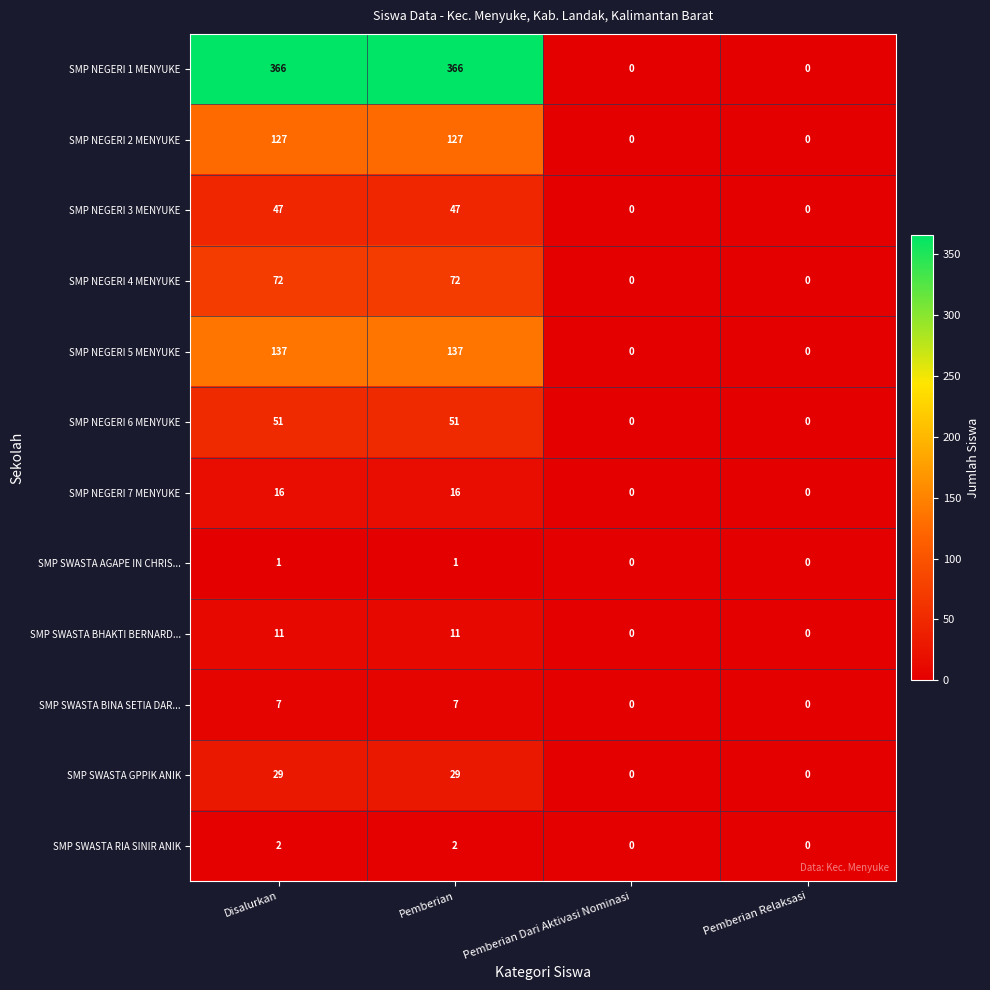

Which series has the largest total across all categories?

SMP NEGERI 1 MENYUKE